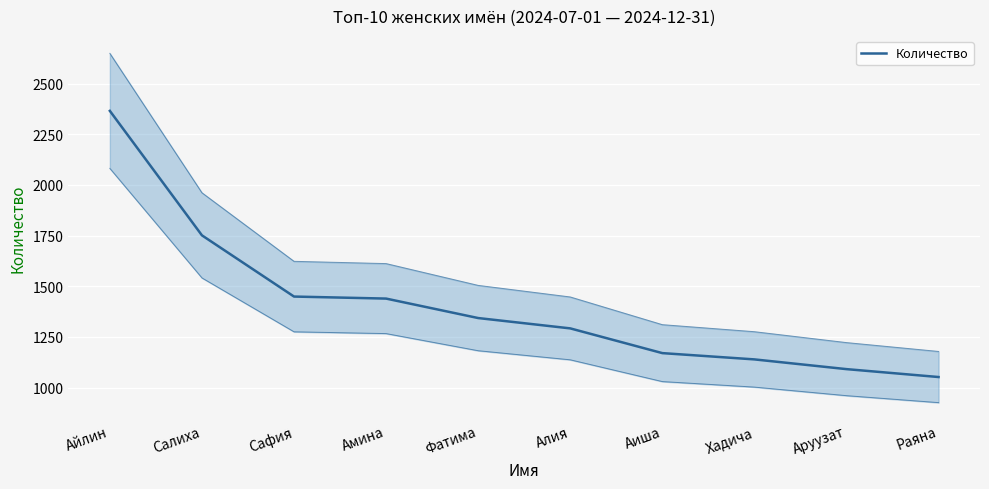

Where is the data nearest to the value 1708?

Салиха